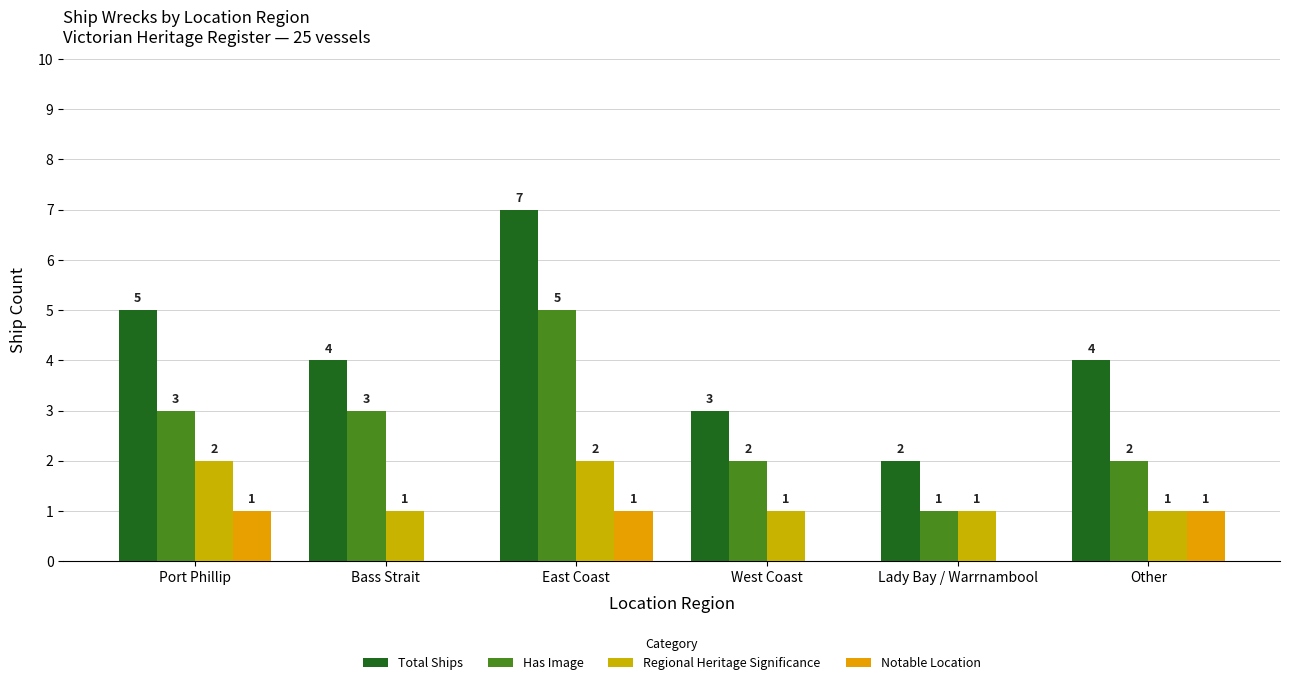

Which series has the largest total across all categories?

Total Ships